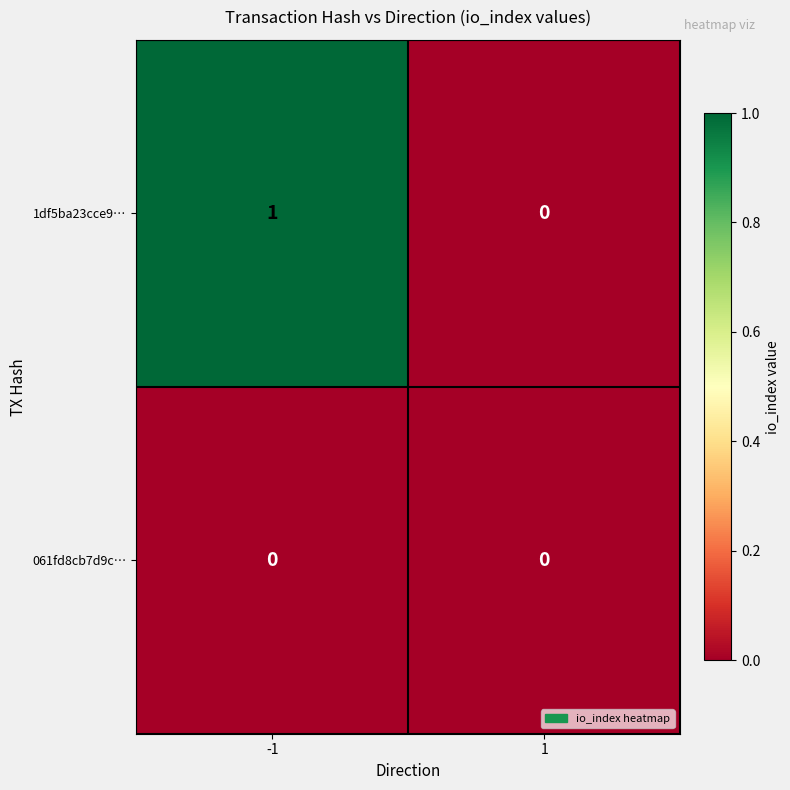

Between -1 and 1, which series saw the biggest shift?

1df5ba23cce9…